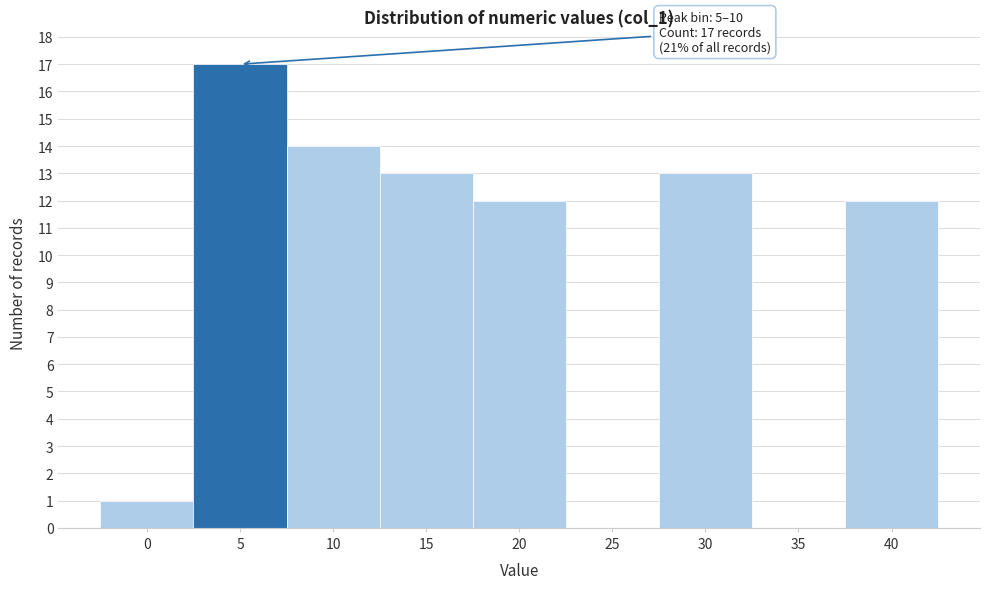

Reading left to right, what are all the values shown in this chart?

0=1	5=17	10=14	15=13	20=12	25=0	30=13	35=0	40=12